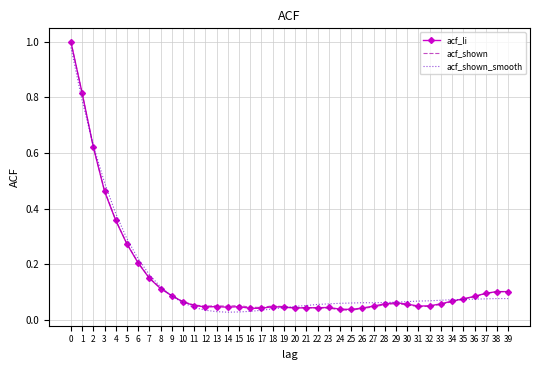

The acf_li series shows 0.1 at 16. True or false?

False